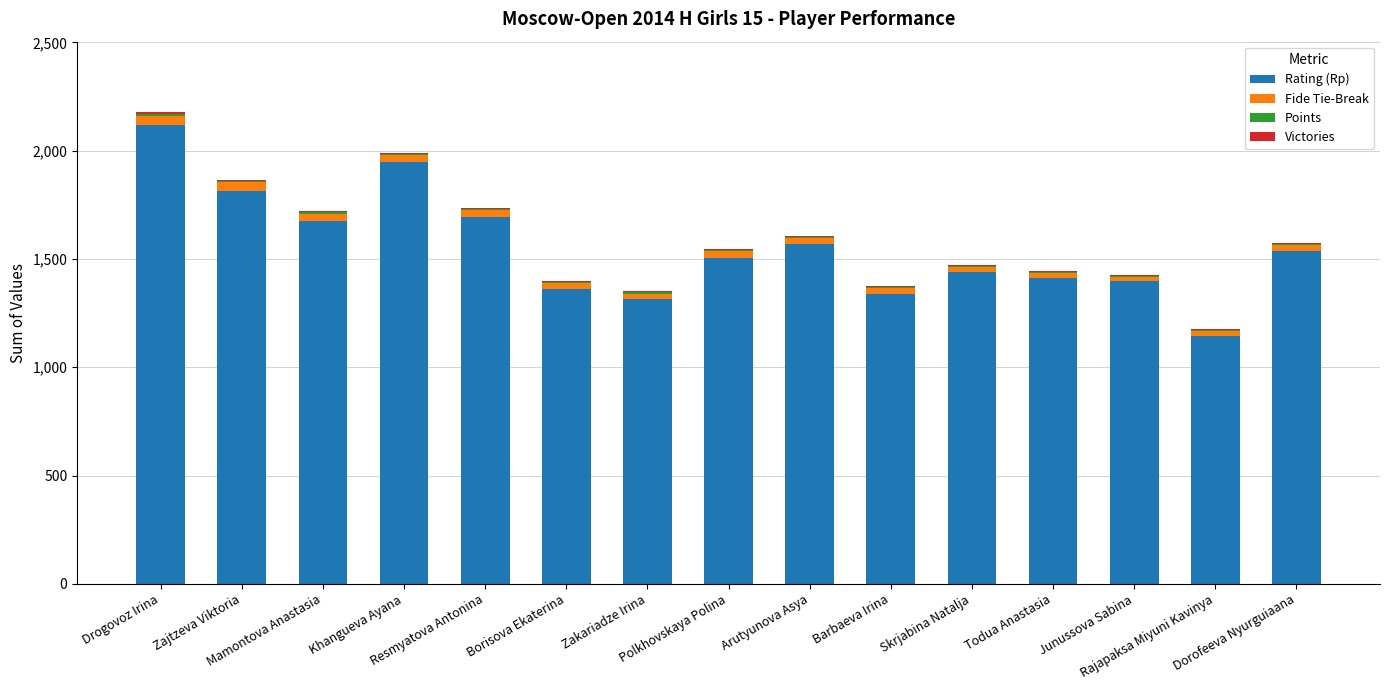

What is the highest value of the Rating (Rp) series?

2118.0